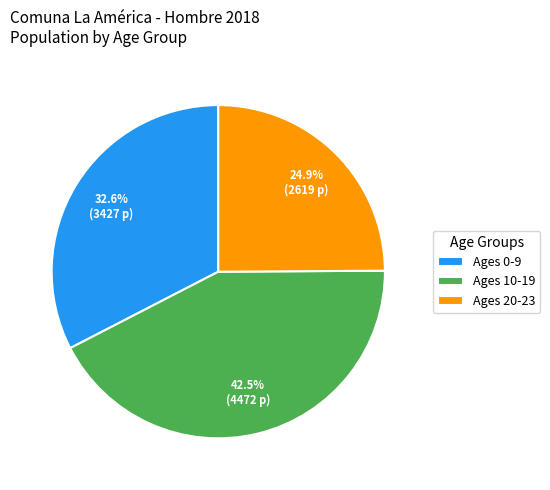

Rank the categories by value from highest to lowest.

Ages 10-19, Ages 0-9, Ages 20-23